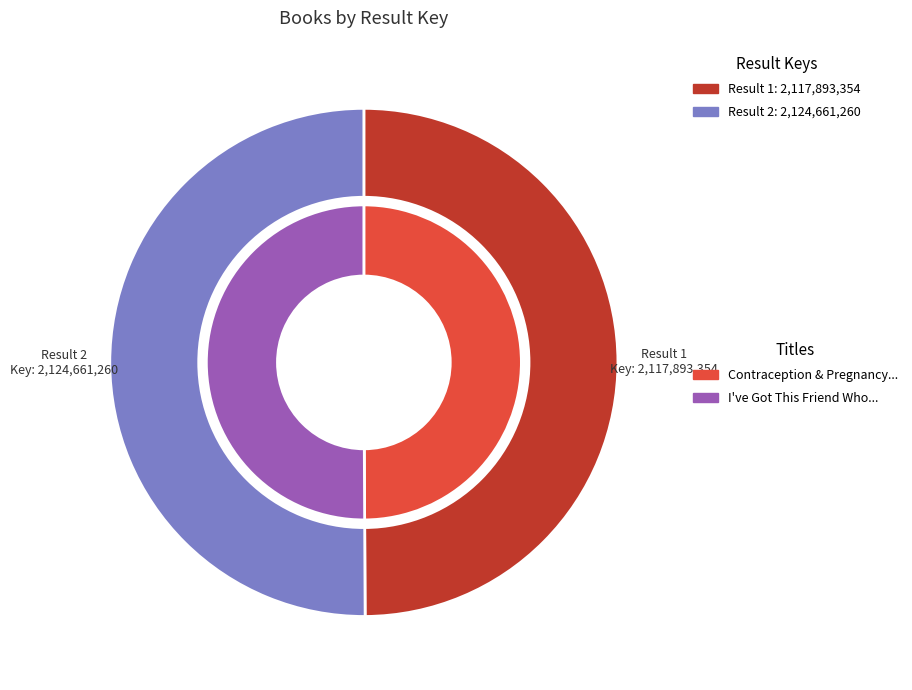

Count the number of slices in the pie.

2